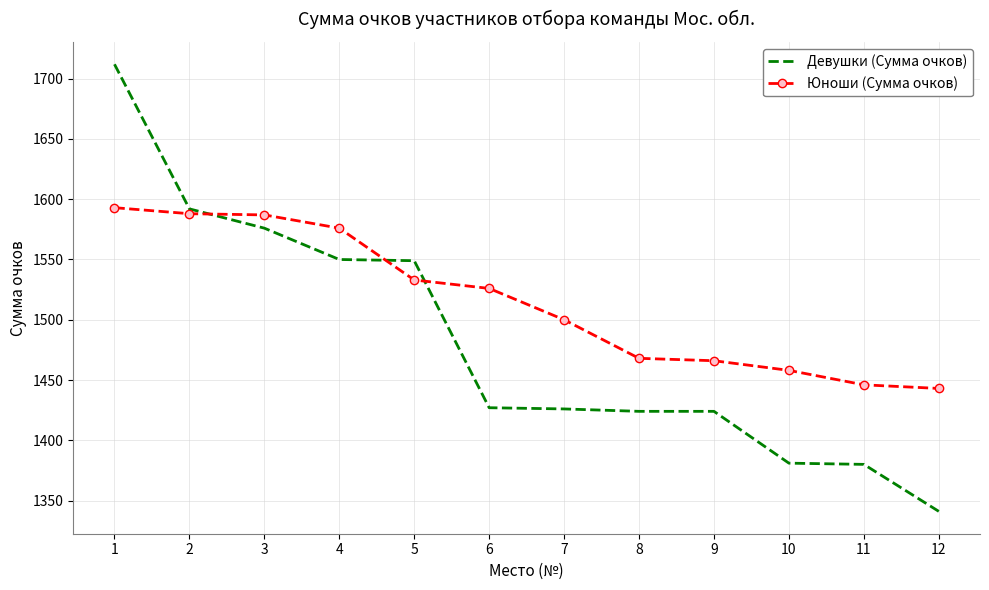

Is it true that Юноши (Сумма очков) equals 1576 at 4?

True